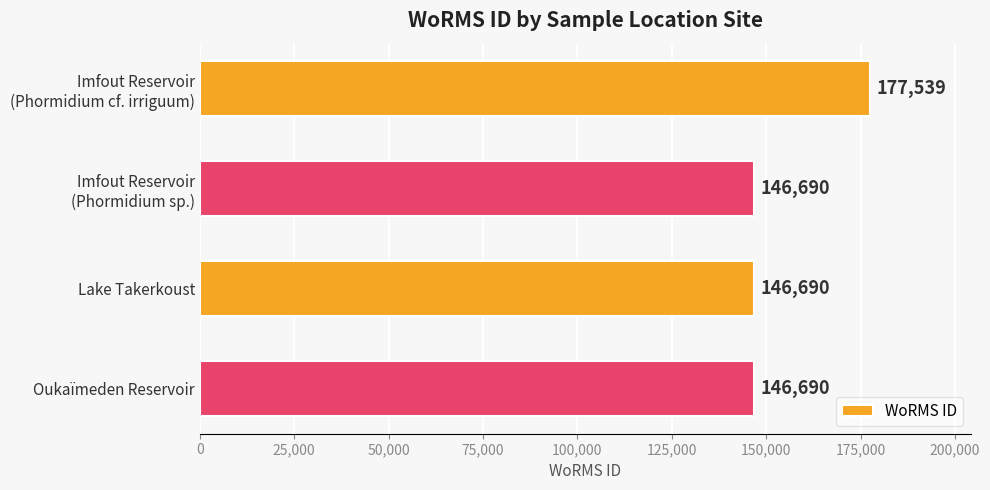

Reading top to bottom, extract all data points from this chart.

177539	146690	146690	146690